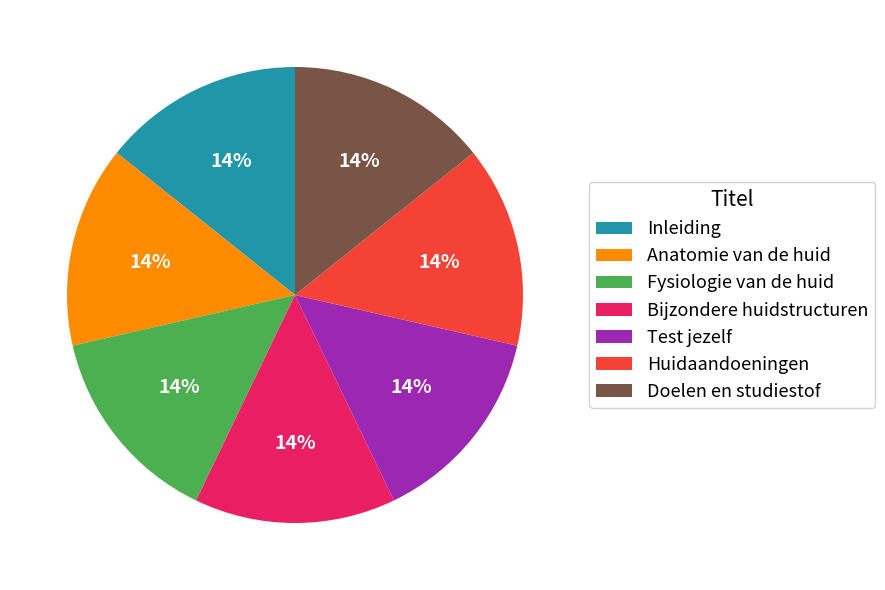

True or false: Inleiding accounts for 3% of the total.

False